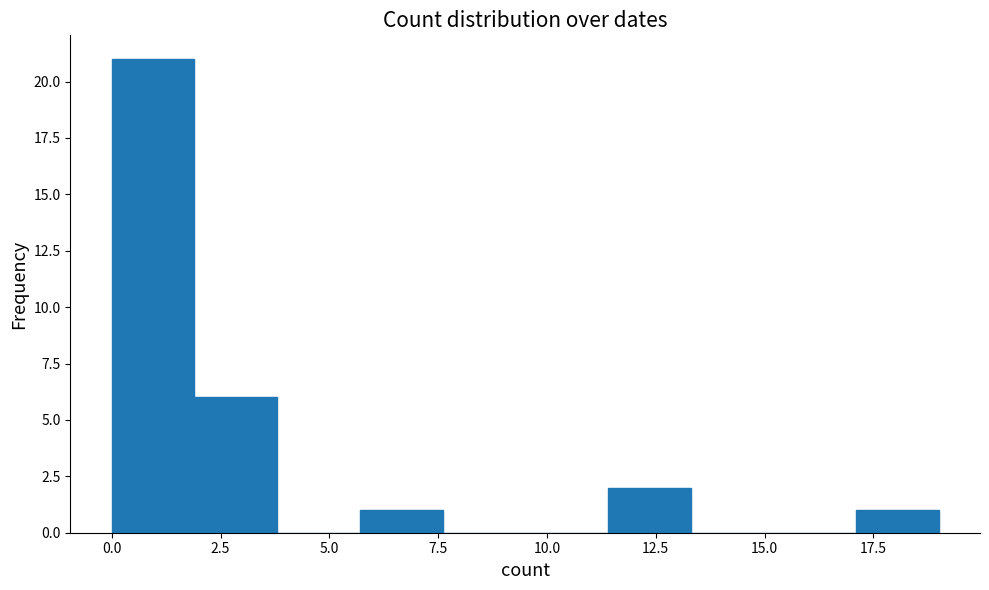

Around what value on the x-axis is the tallest bar? Give the approximate position of its centre, as read against the axis.

1.0